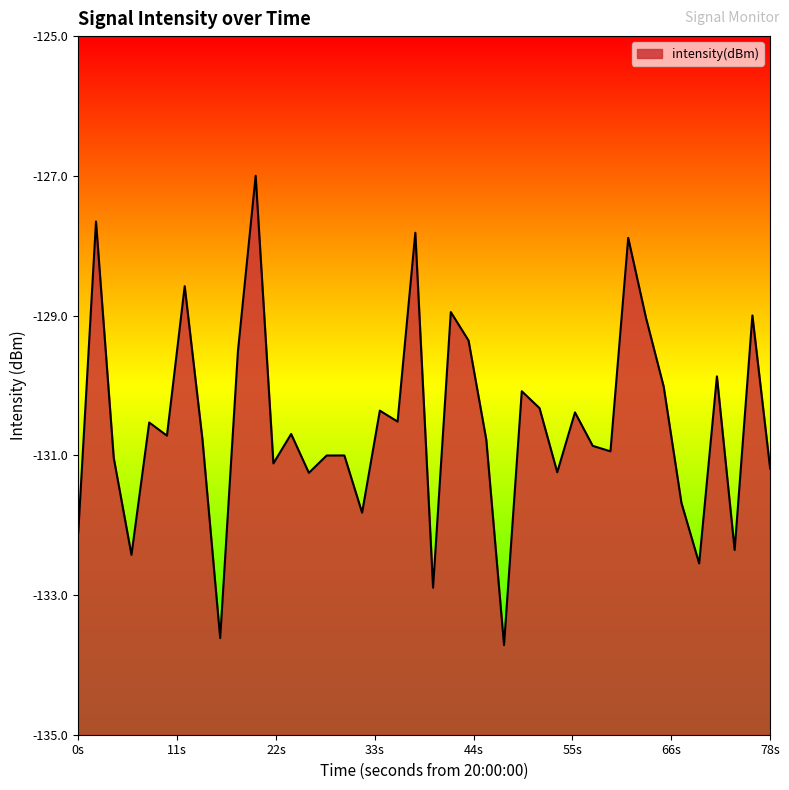

What is the difference between the maximum and minimum values?

6.7